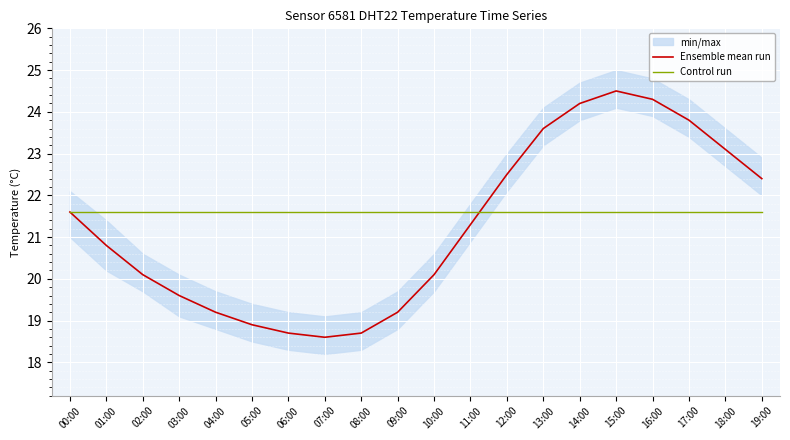

True or false: Ensemble mean run and Control run intersect in this chart.

True